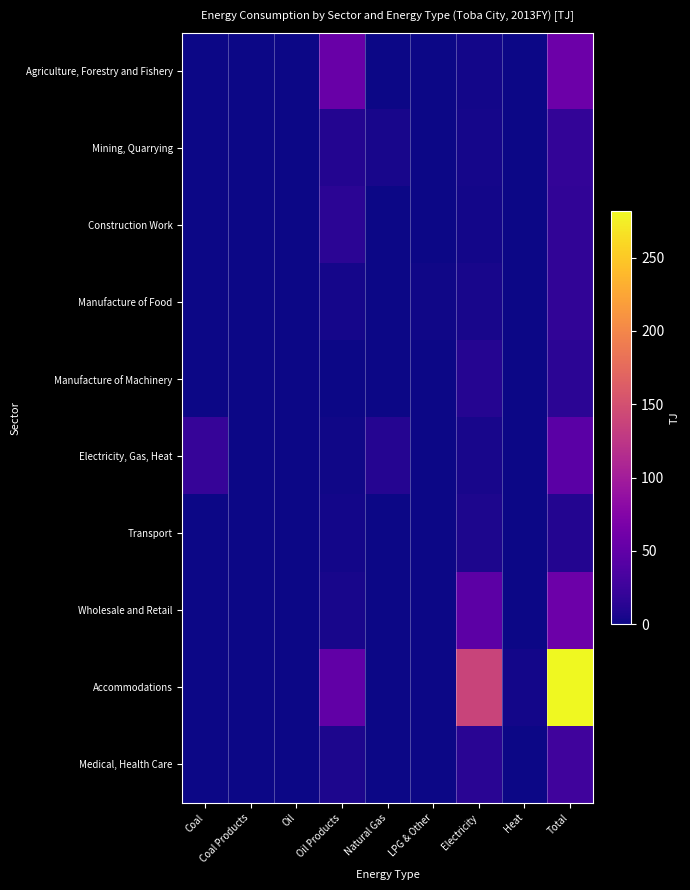

Which series has the largest total across all categories?

Accommodations